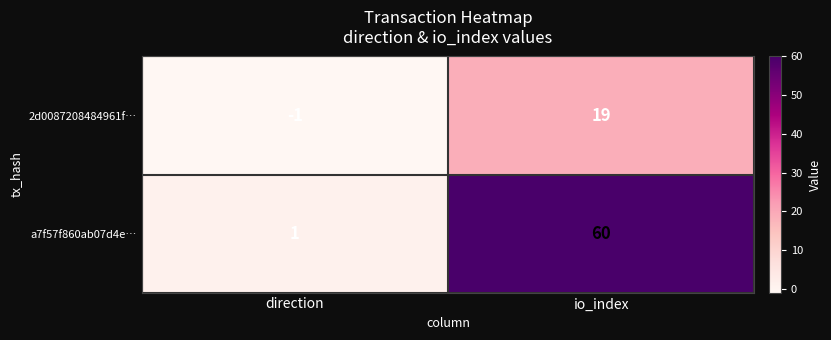

At which category is the sum across all series the highest?

io_index